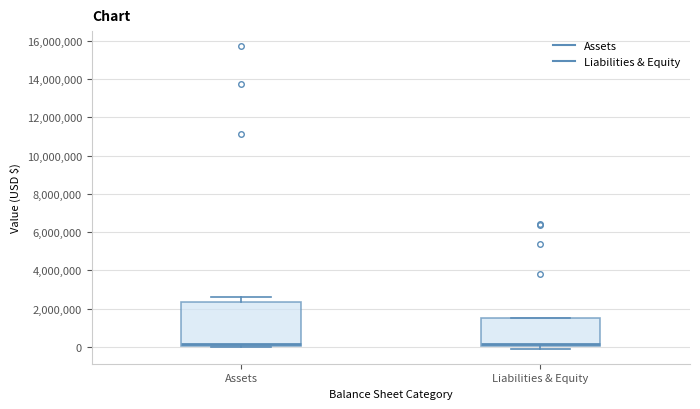

Where does the median line of the box for Assets sit on the y-axis? The values are not printed on the chart, so give them approximately, as read against the axis.

200000